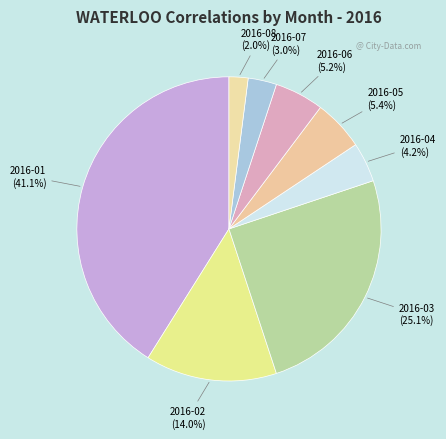

Which has a higher value, 2016-05 or 2016-02?

2016-02